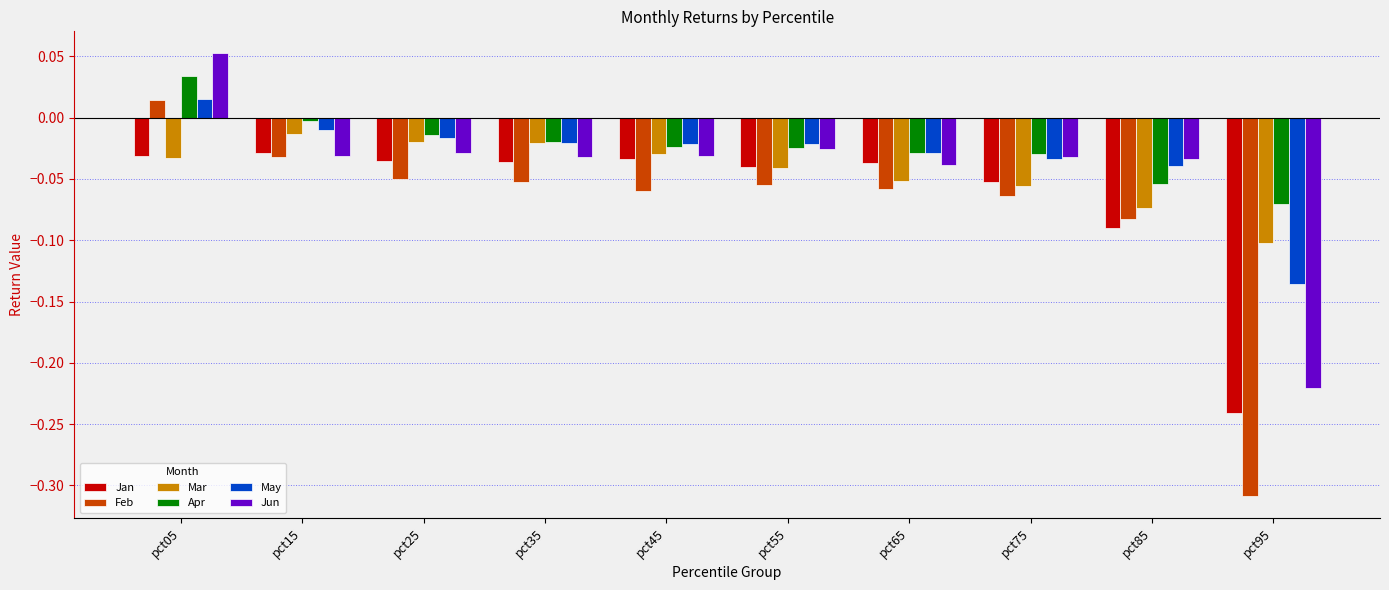

True or false: Apr has a value of -0.0 at pct45.

True